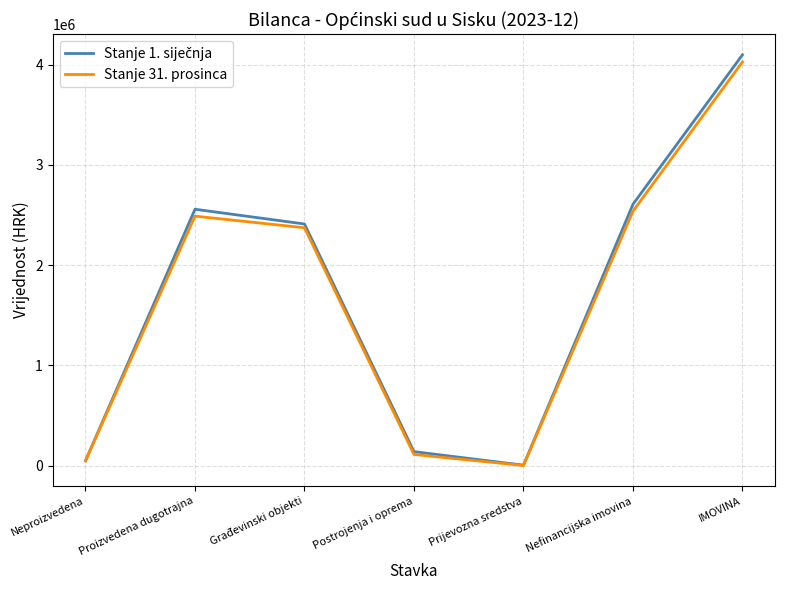

What is the approximate value of Stanje 31. prosinca at Prijevozna sredstva?

2811.5